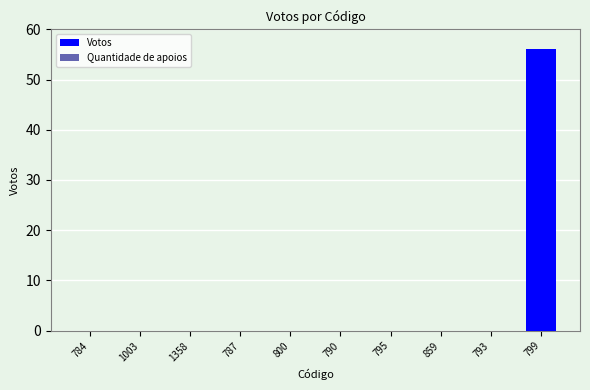

Reading left to right, extract all data points from this chart.

784=0	1003=0	1358=0	787=0	800=0	790=0	795=0	859=0	793=0	799=56